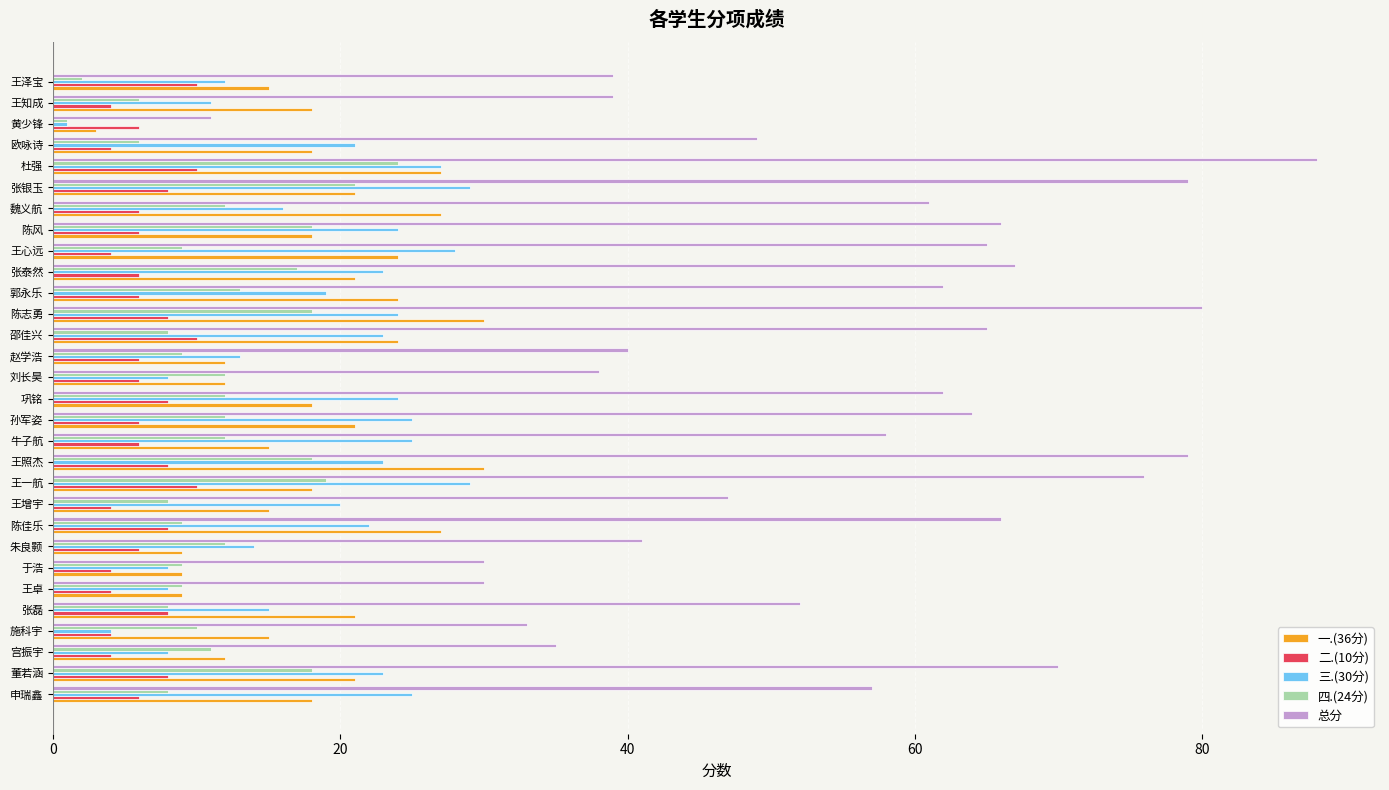

Which series has the widest spread of values?

总分